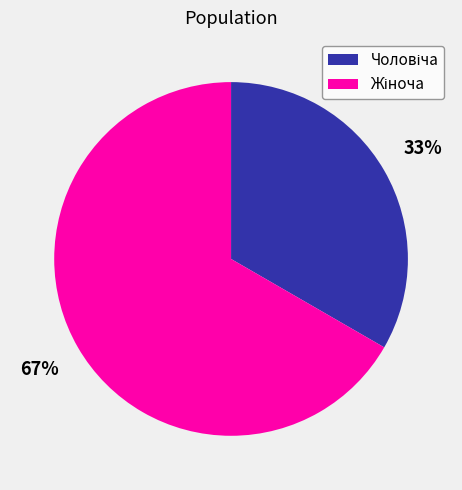

Is there any slice that represents more than half of the pie?

Yes